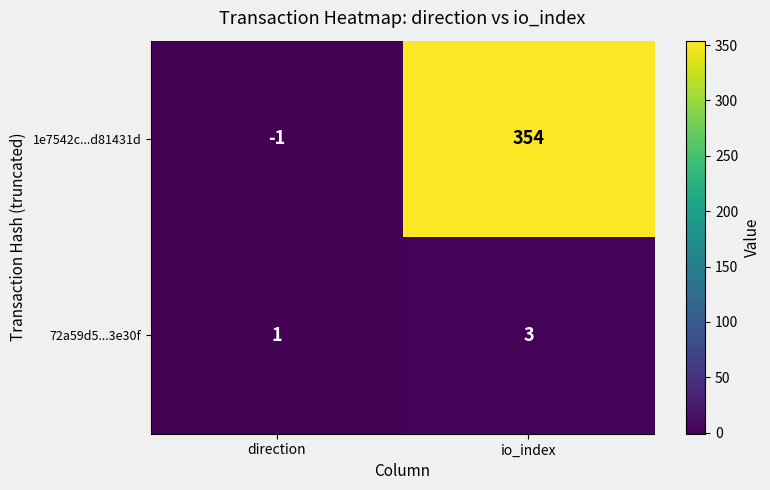

At which category does the chart reach its peak across all series?

io_index